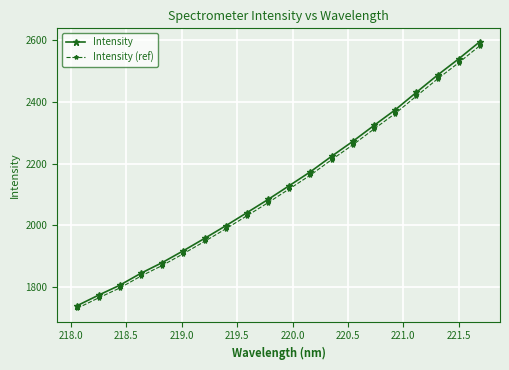

How many data points in Intensity are less than 2128?

10